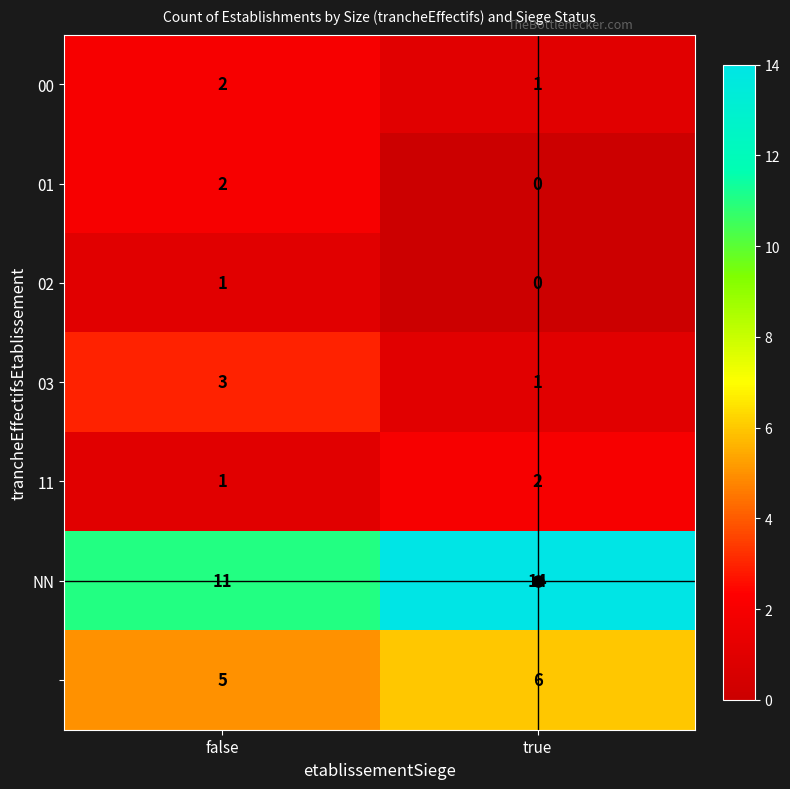

What is the greatest value displayed?

14